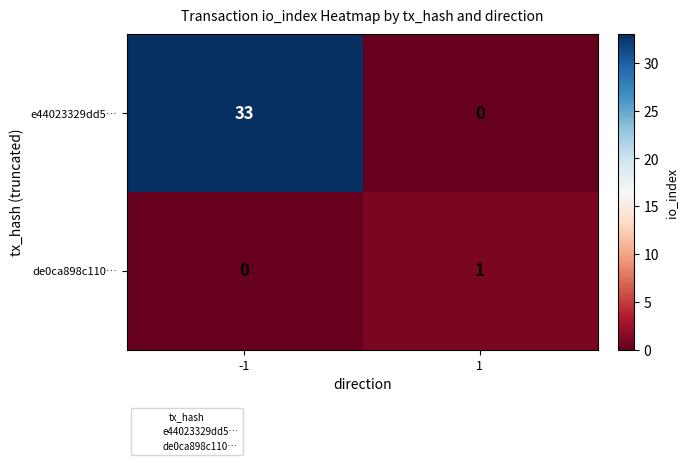

Reading left to right, extract all data points from this chart.

e44023329dd5…: 33	0
de0ca898c110…: 0	1